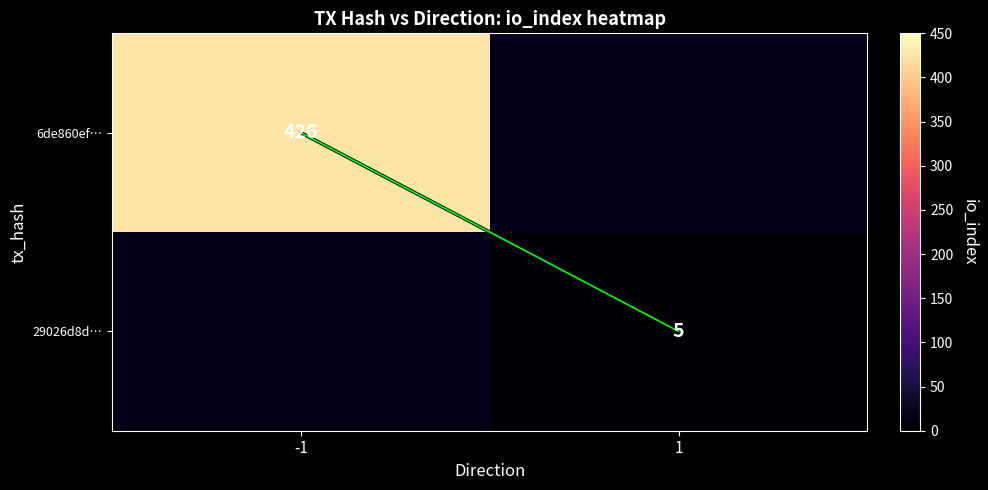

How many values in the tx path contour series are below 1?

1